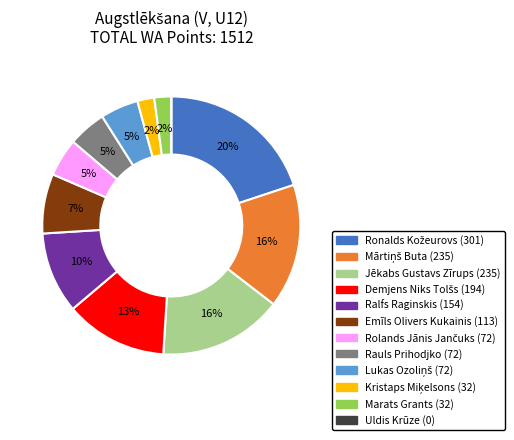

Does Rauls Prihodjko represent more than half of the total?

No